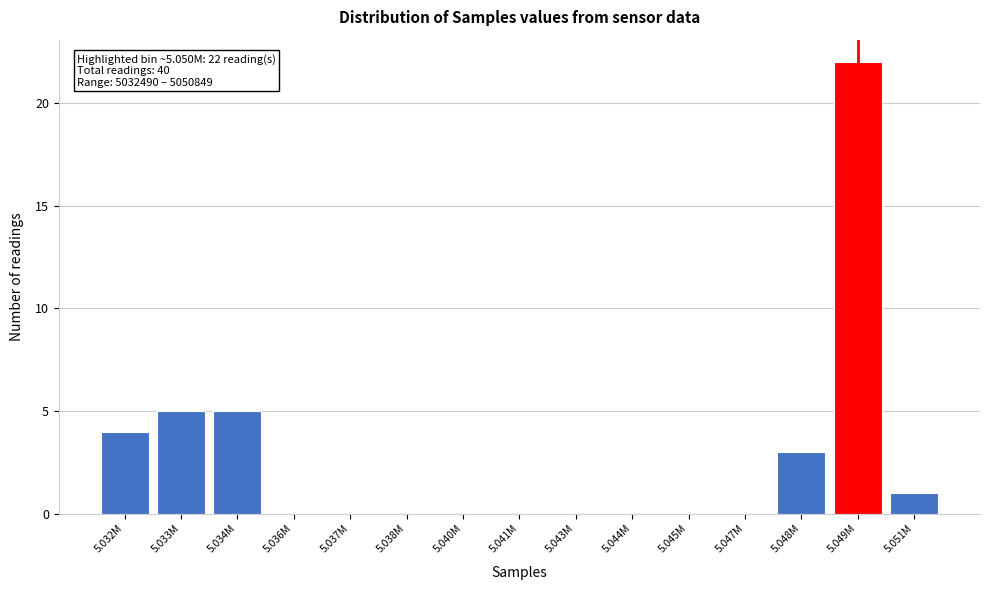

Reading right to left, list all the values displayed in this chart.

5.051M=1	5.049M=22	5.048M=3	5.047M=0	5.045M=0	5.044M=0	5.043M=0	5.041M=0	5.040M=0	5.038M=0	5.037M=0	5.036M=0	5.034M=5	5.033M=5	5.032M=4